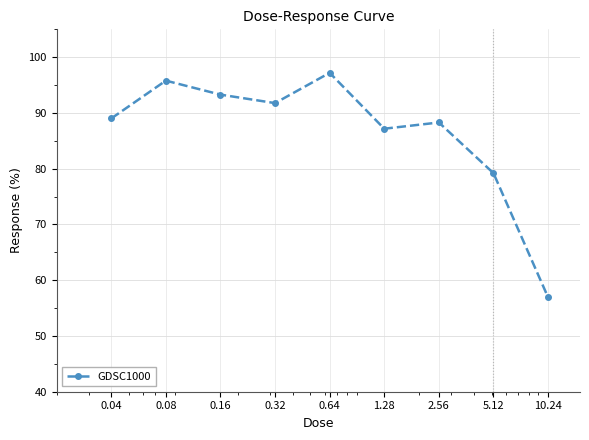

How many points are lower than both their immediate neighbors (excluding endpoints)?

2